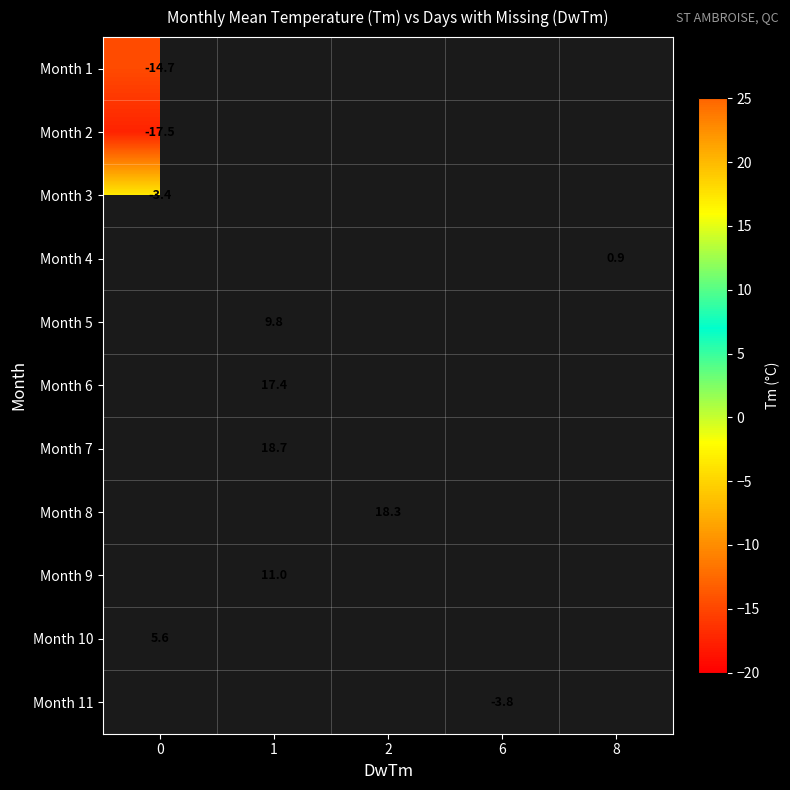

Between 1 and 6, which is larger?

6